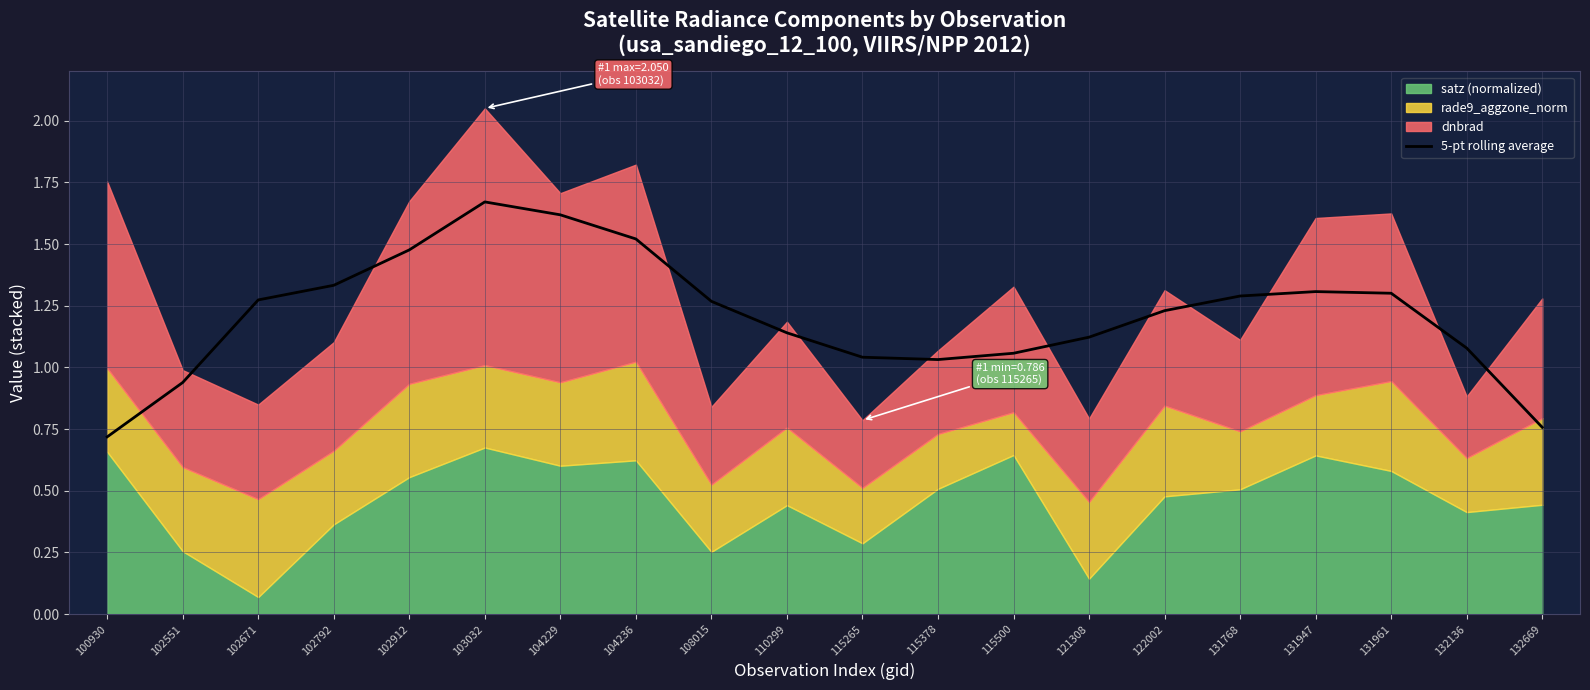

What is the smallest value displayed?

0.7